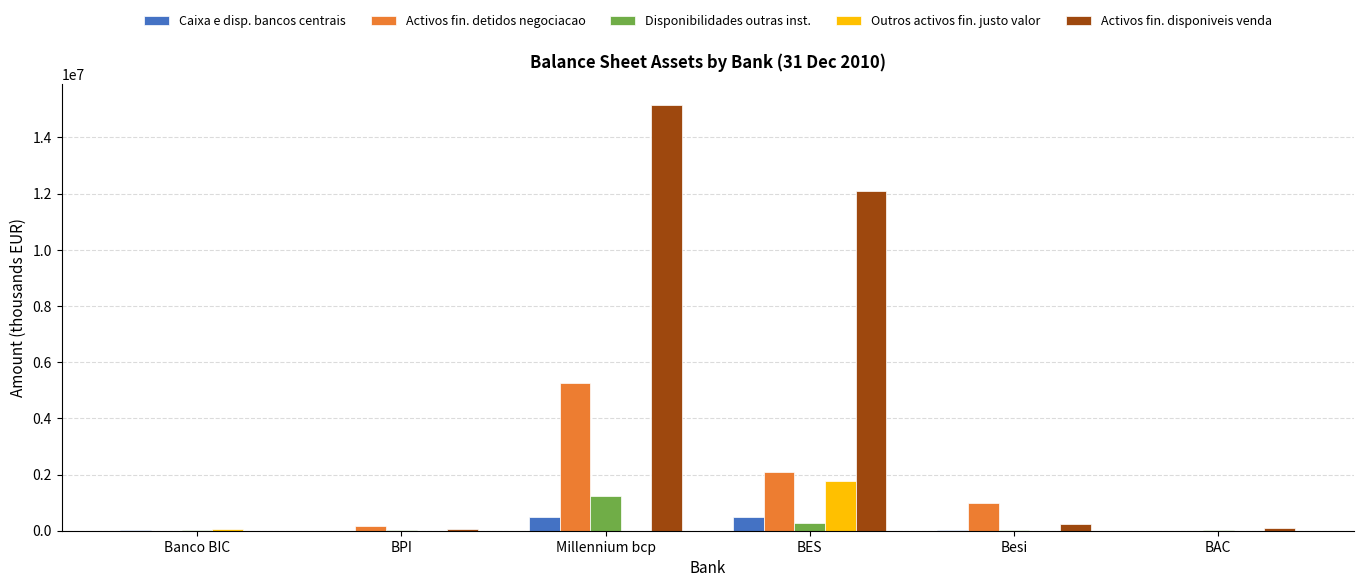

What is the sum of all Caixa e disp. bancos centrais values?

999444